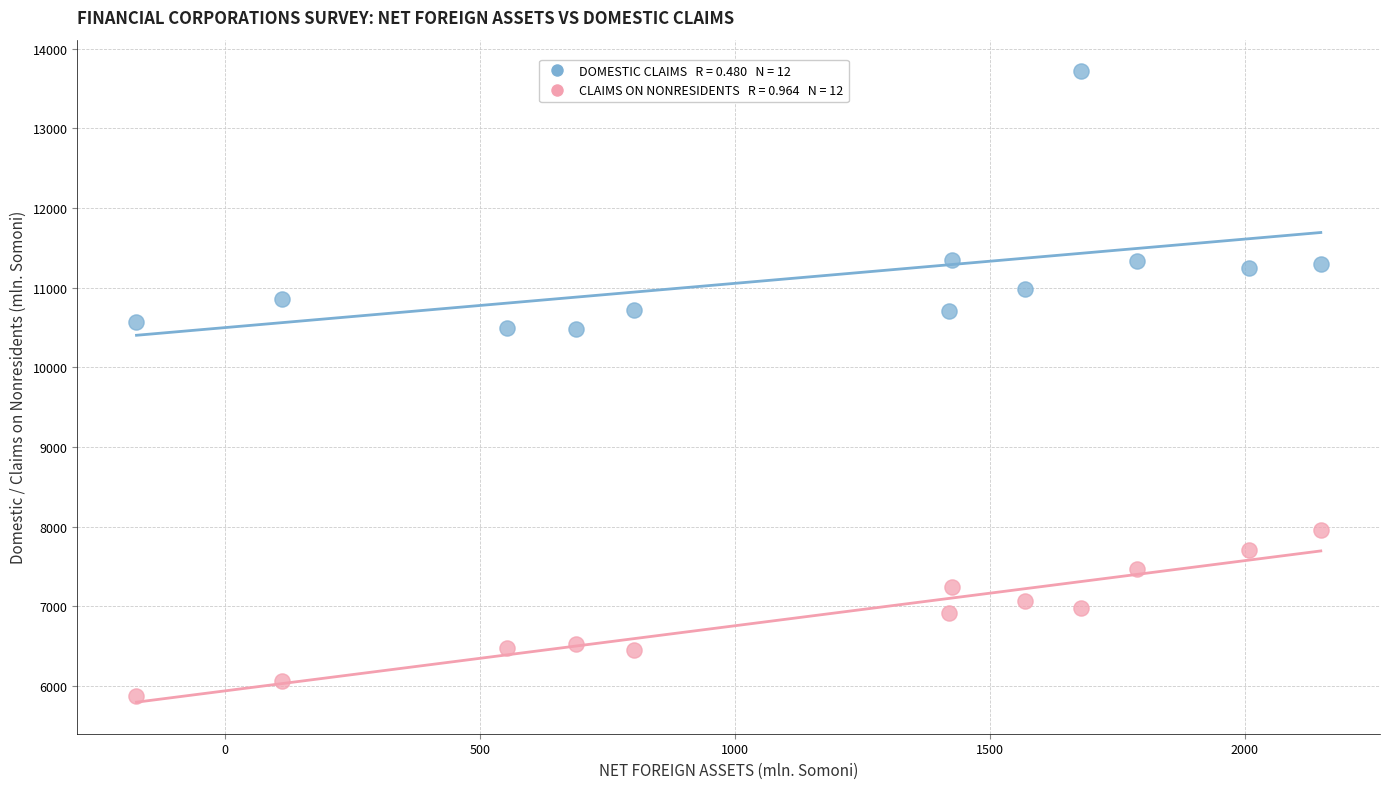

Across all data points, what is the range of X values (max minus min)?

2323.2